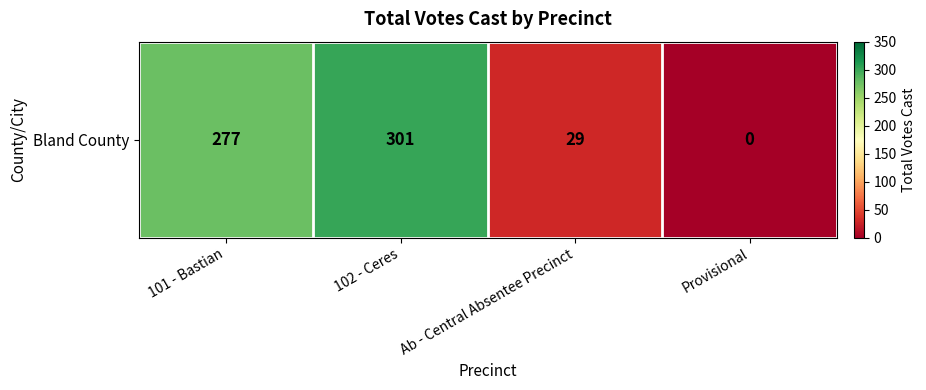

What is the change in value from 101 - Bastian to Ab - Central Absentee Precinct?

-248